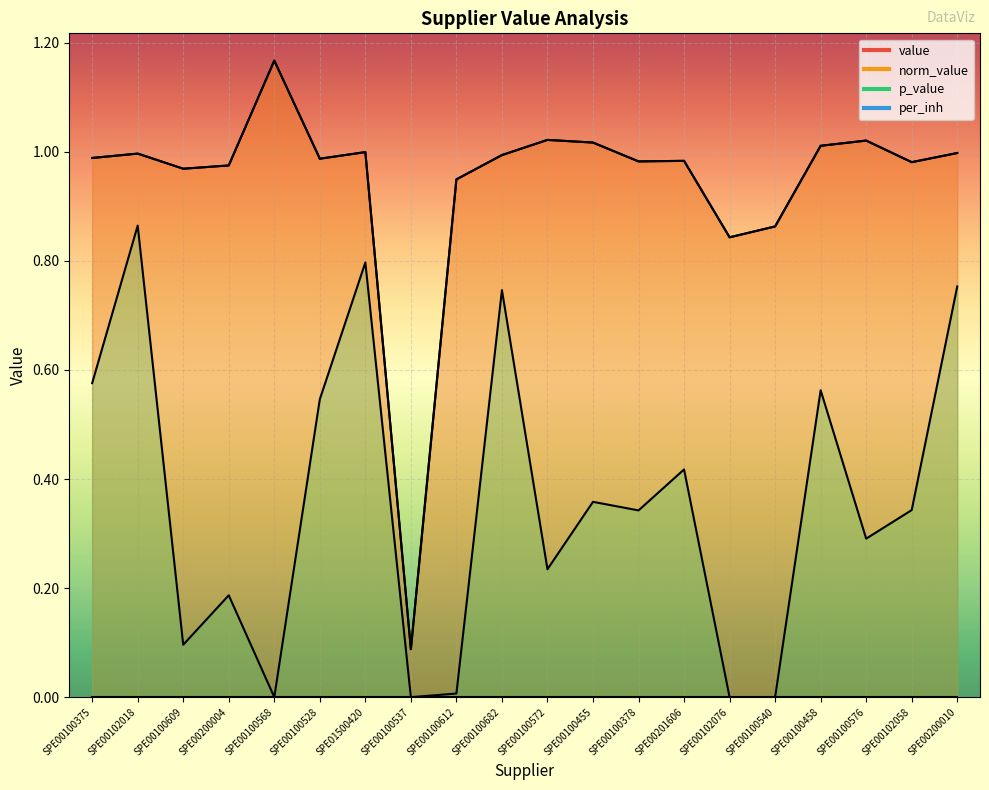

What is the sum of the norm_value values at SPE00100576 and SPE00100612?

2.0